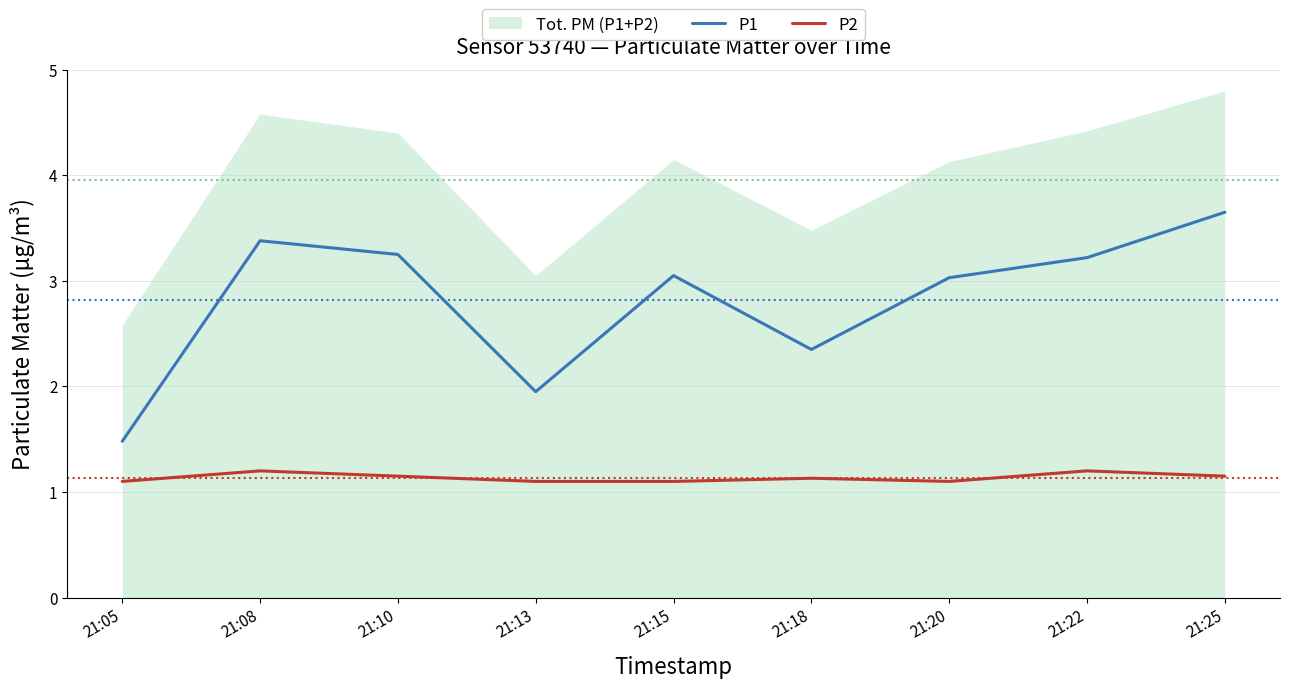

Where is the first local minimum for P1?

21:13